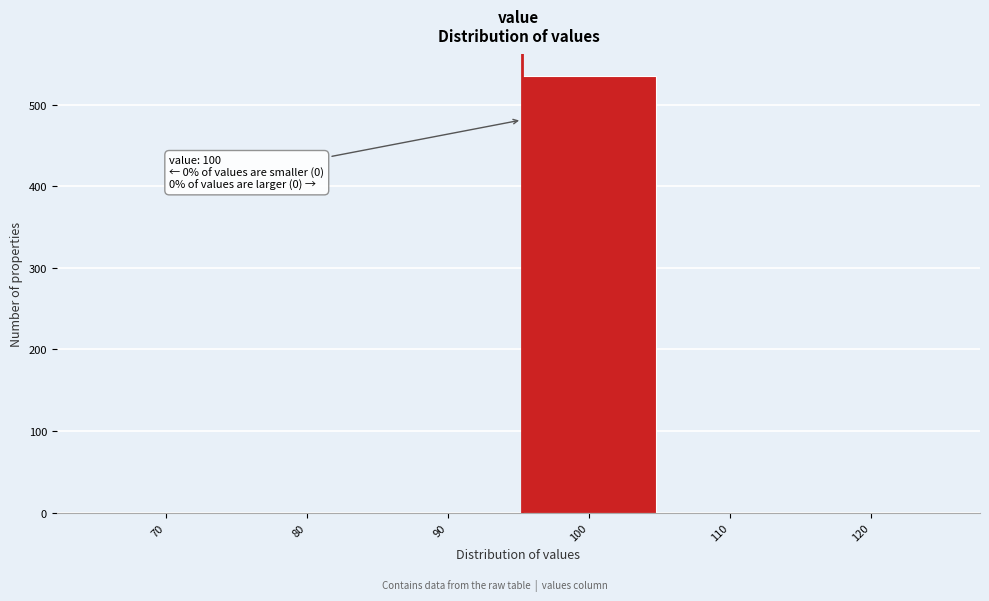

Reading left to right, list all the values displayed in this chart.

70=0	80=0	90=0	100=535	110=0	120=0